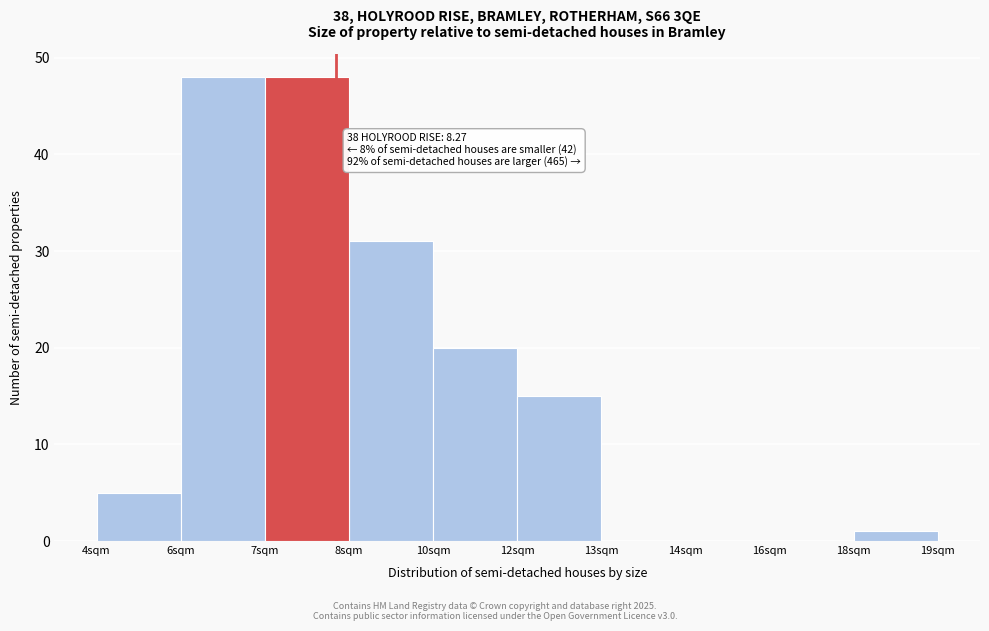

Reading left to right, what are all the values shown in this chart?

4sqm=5	6sqm=48	7sqm=48	8sqm=31	10sqm=20	12sqm=15	13sqm=0	14sqm=0	16sqm=0	18sqm=1